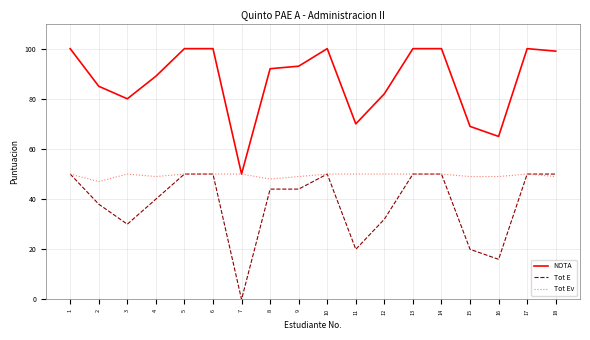

Count the number of categories in the chart.

18